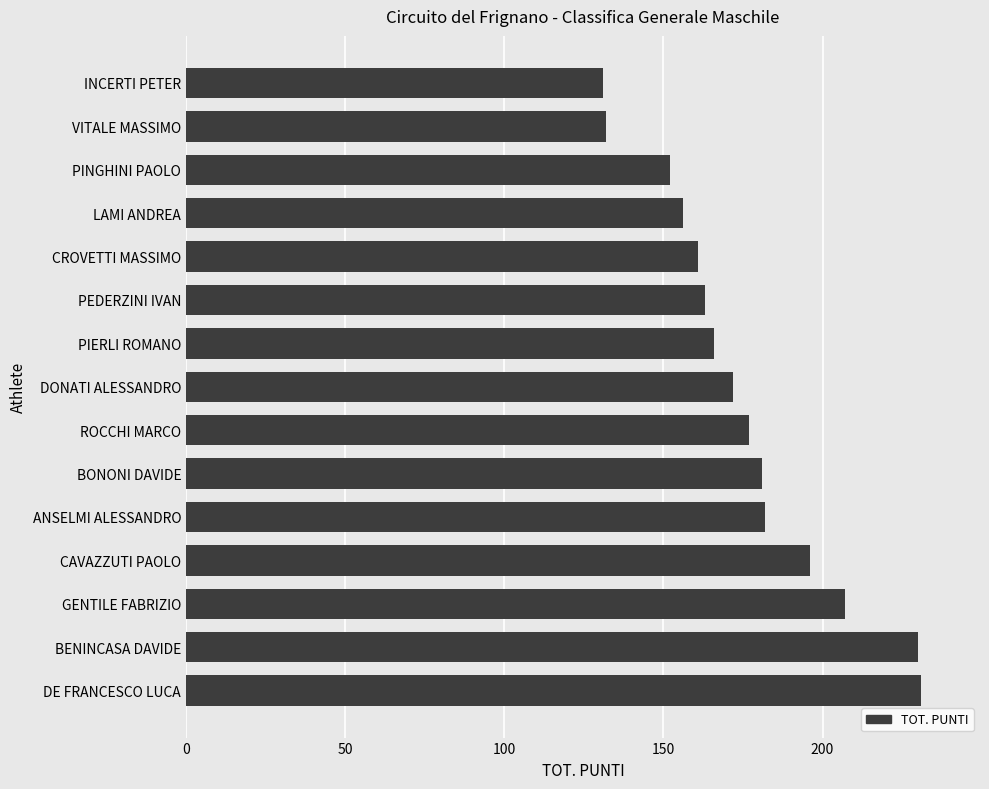

The chart shows a value of 132 at VITALE MASSIMO. True or false?

True